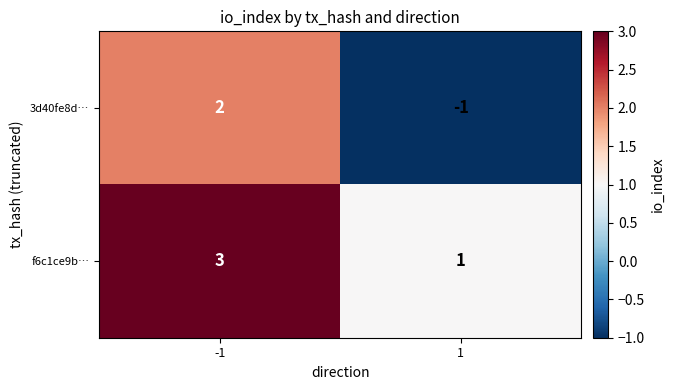

Reading left to right, extract all data points from this chart.

3d40fe8d…: 2	-1
f6c1ce9b…: 3	1